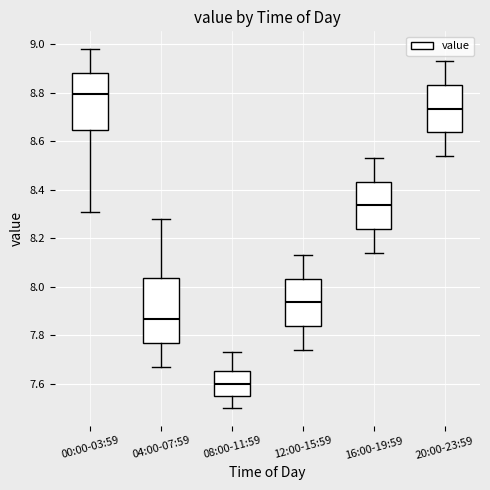

Where is the upper edge of the box for 08:00-11:59 on the y-axis? The values are not printed on the chart, so give them approximately, as read against the axis.

7.66